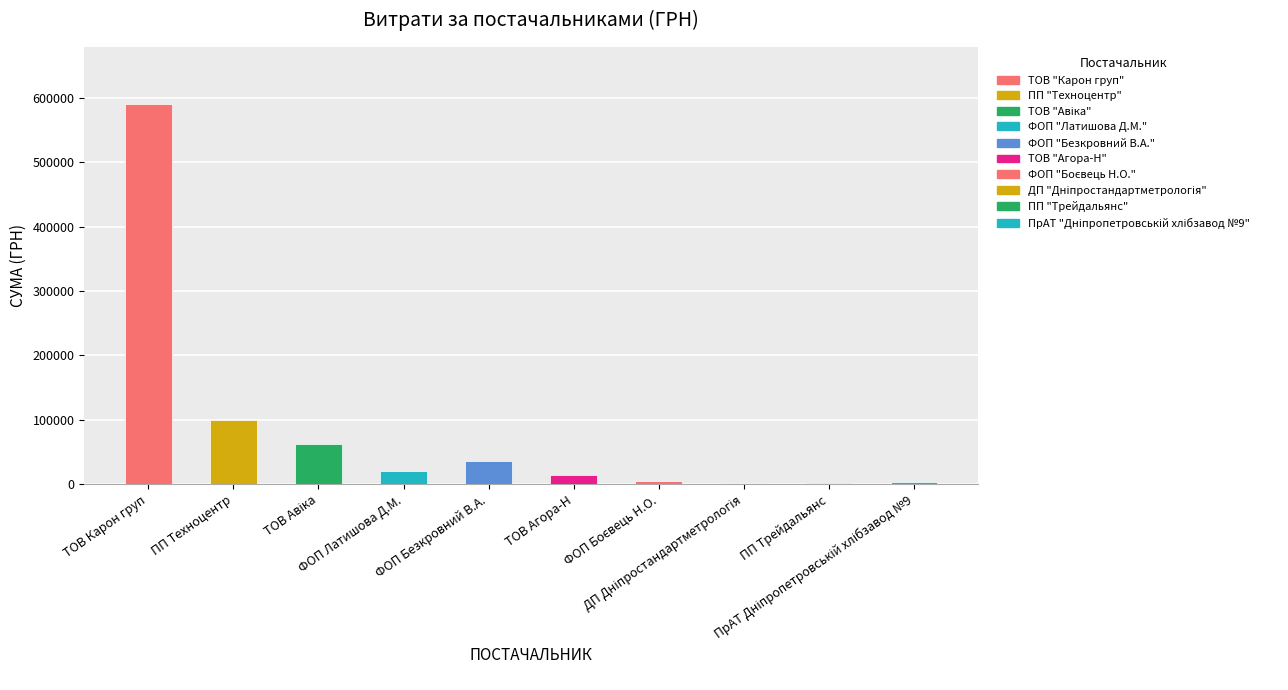

What is the change in value from ФОП Латишова Д.М. to ФОП Безкровний В.А.?

+15040.0